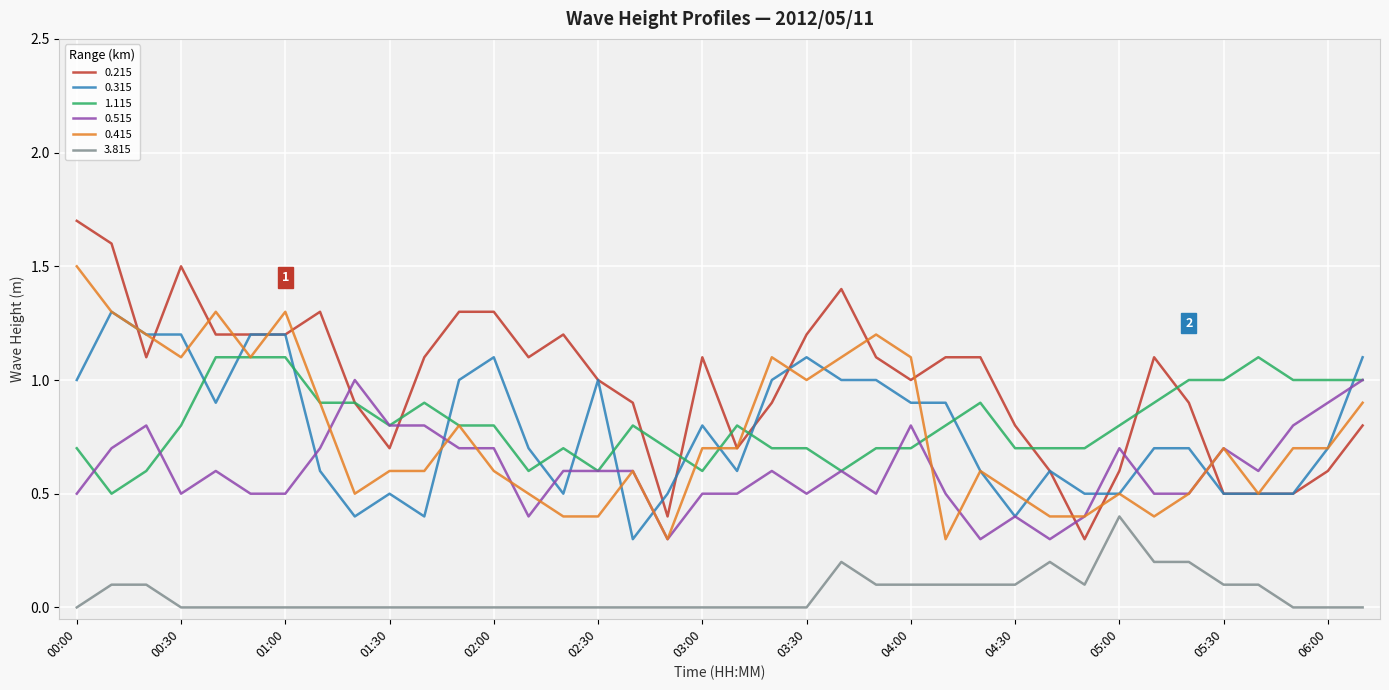

After their last crossing, which series has the higher values: 1.115 or 0.315?

0.315